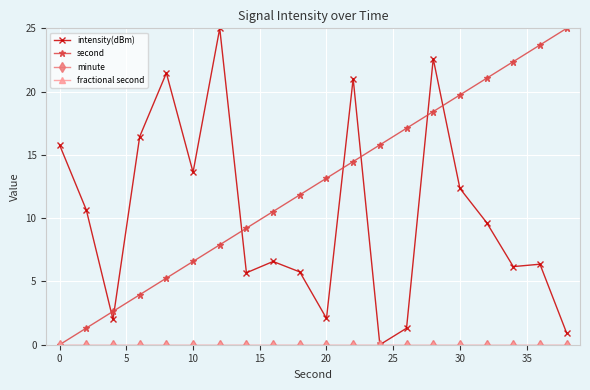

Does the chart have visible grid lines?

Yes